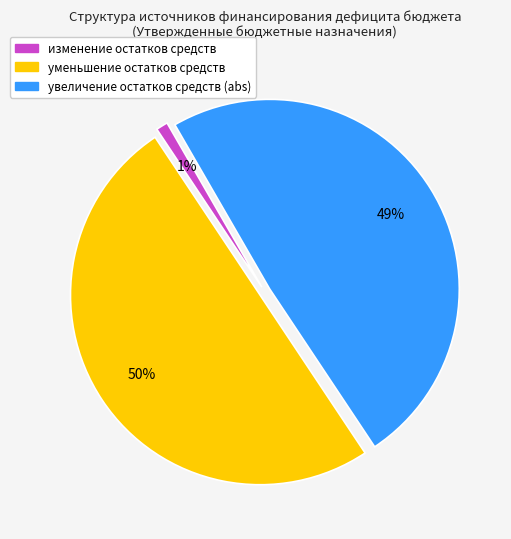

To the nearest percent, what is the average slice percentage?

33%